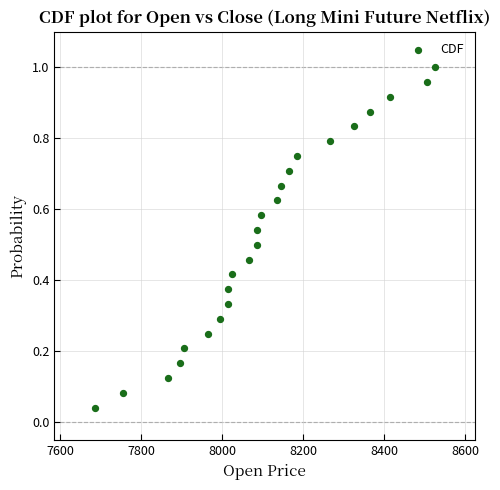

What is the range of X values (max minus min)?

840.0